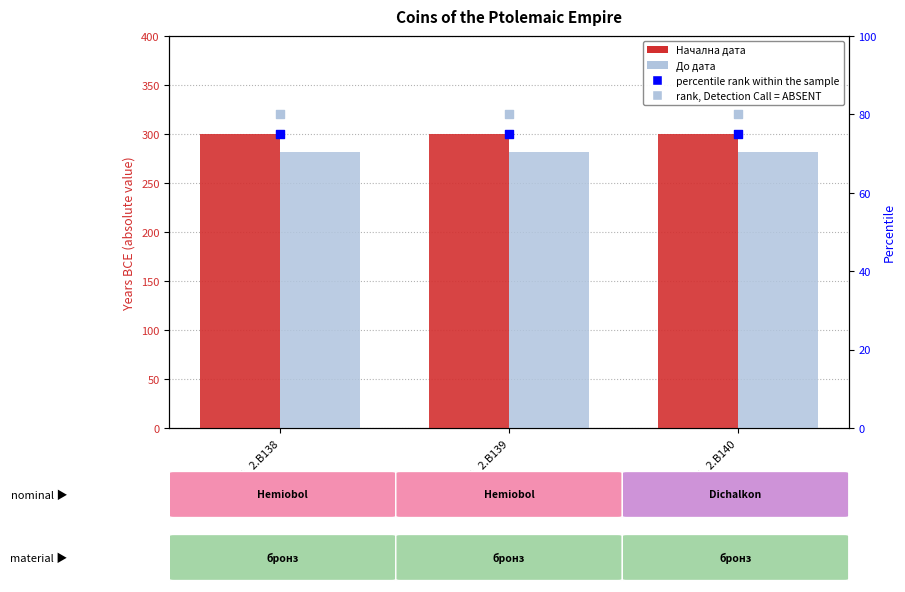

At how many categories does at least one series exceed 245?

3